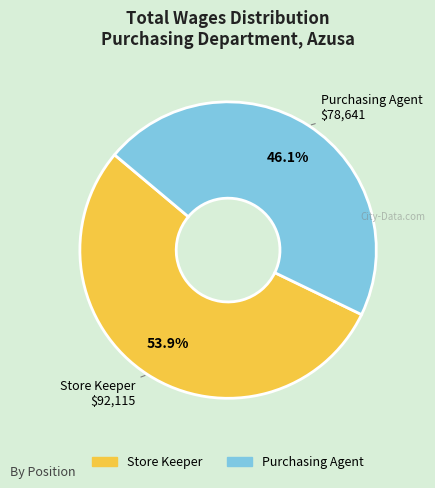

Approximately how many times larger is the value at Purchasing Agent compared to Store Keeper?

0.9